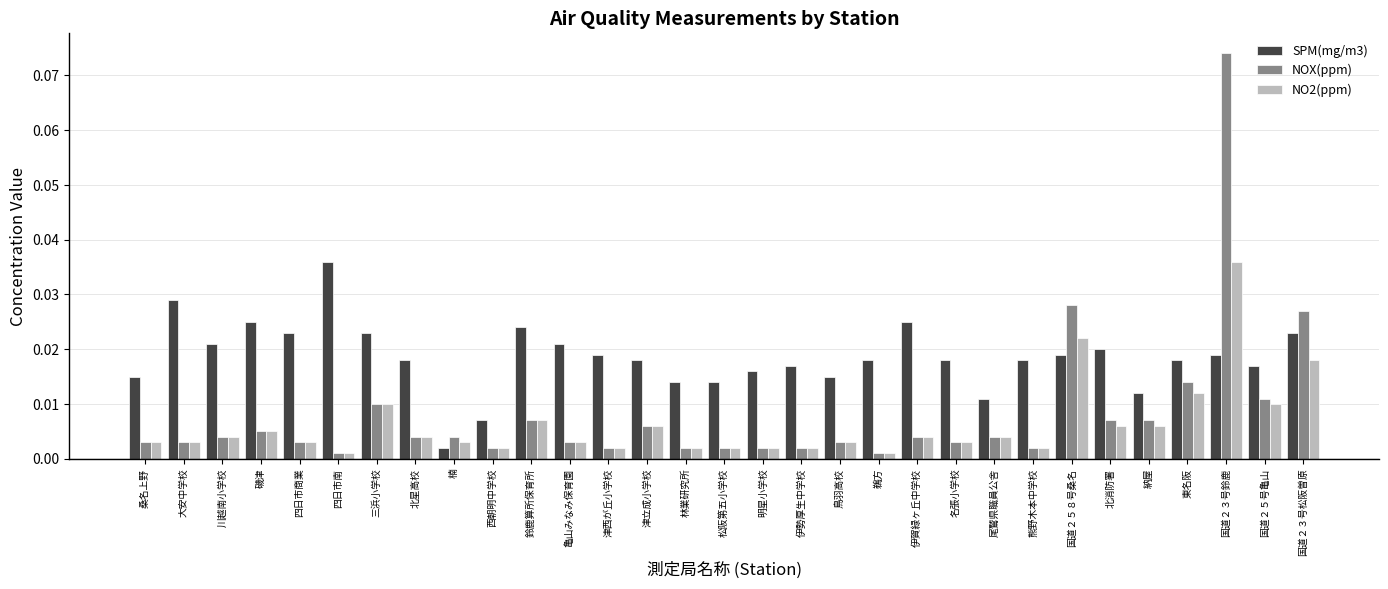

Rank the series by their average value, from lowest to highest.

NO2(ppm), NOX(ppm), SPM(mg/m3)